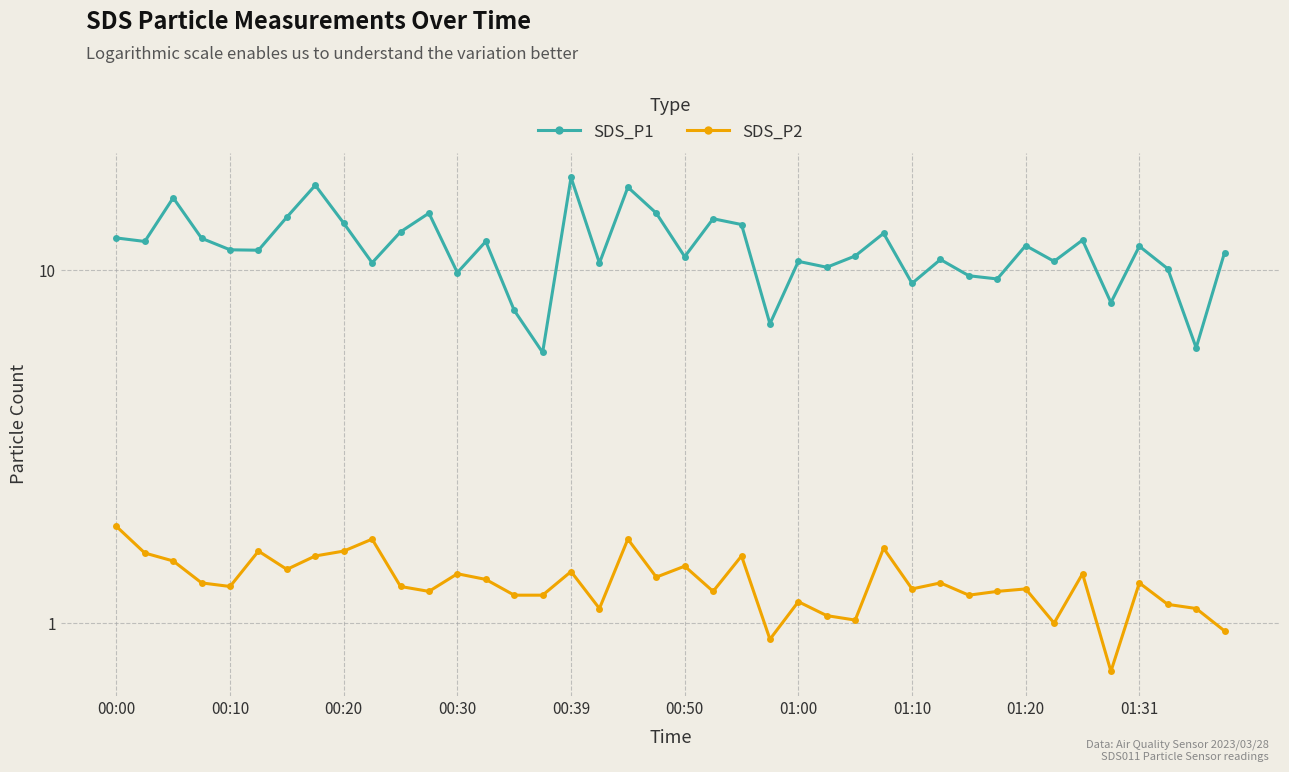

What is the sum of the SDS_P1 values at 14 and 28?

16.9